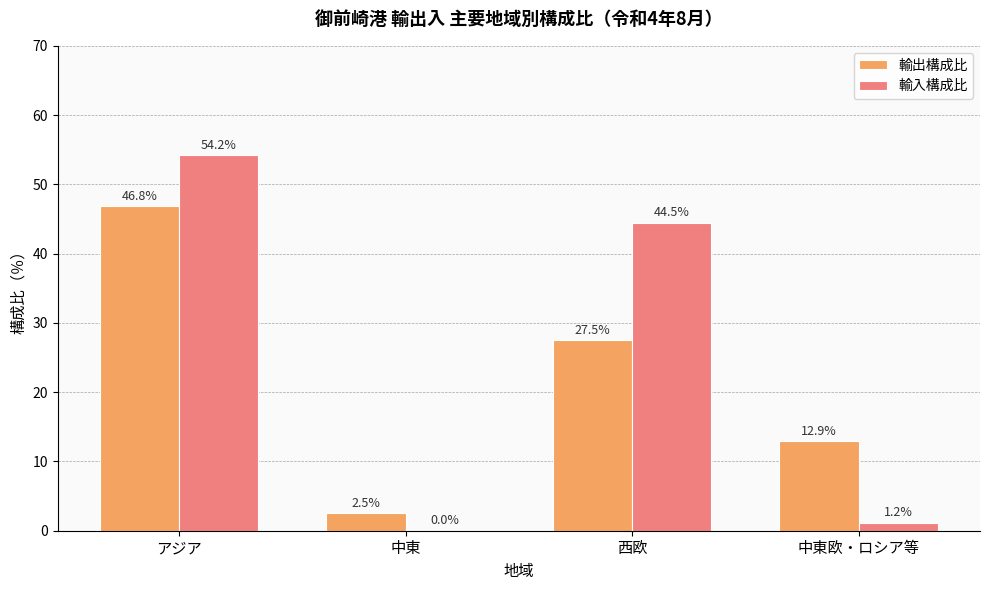

Does the chart contain stacked bars?

No